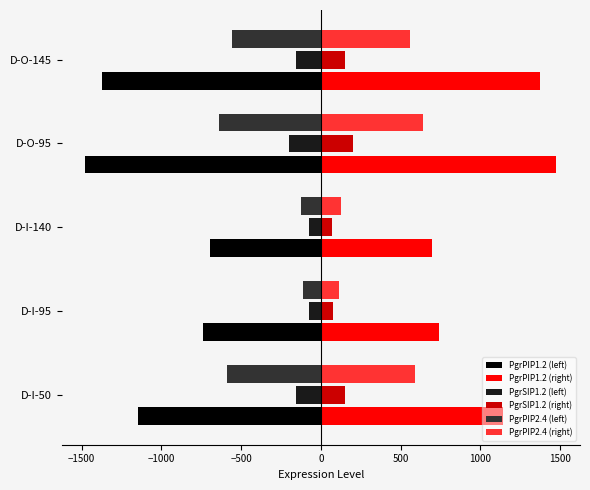

Is it true that PgrPIP1.2 (left) equals -989.1 at D-I-140?

False